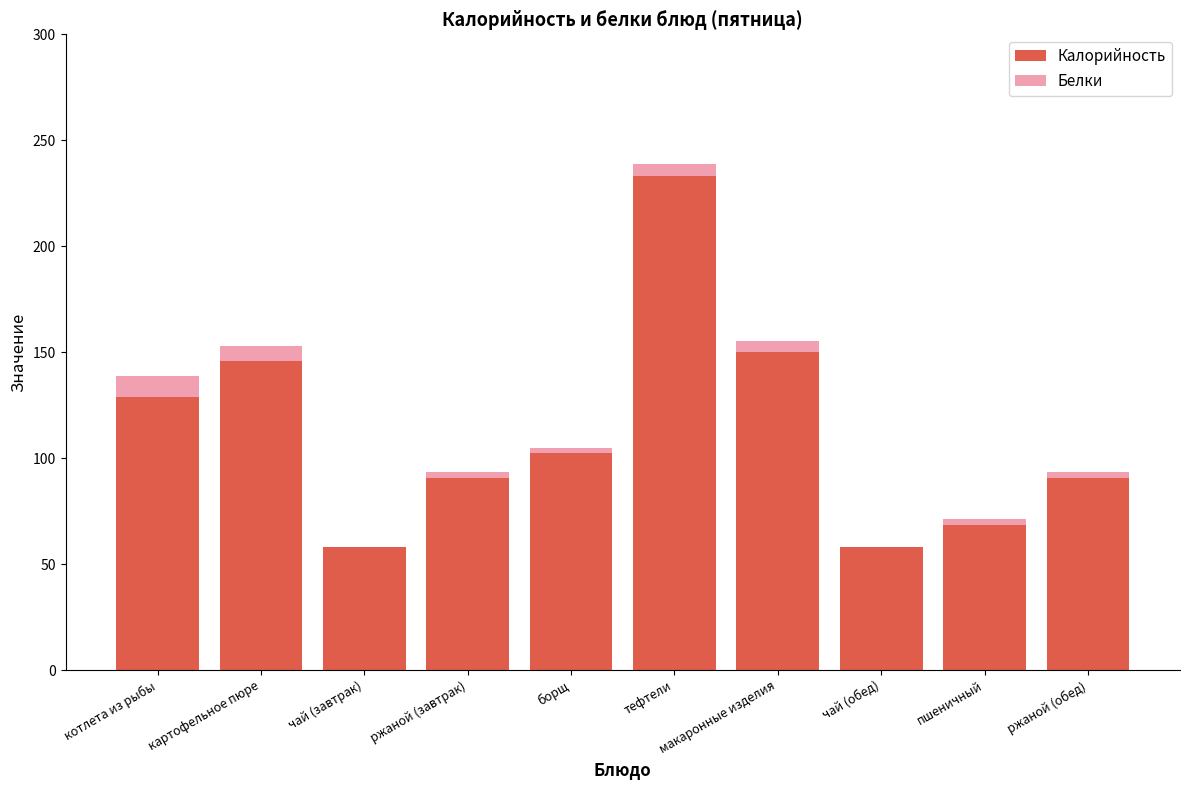

Which category has the highest value in the Калорийность series?

тефтели